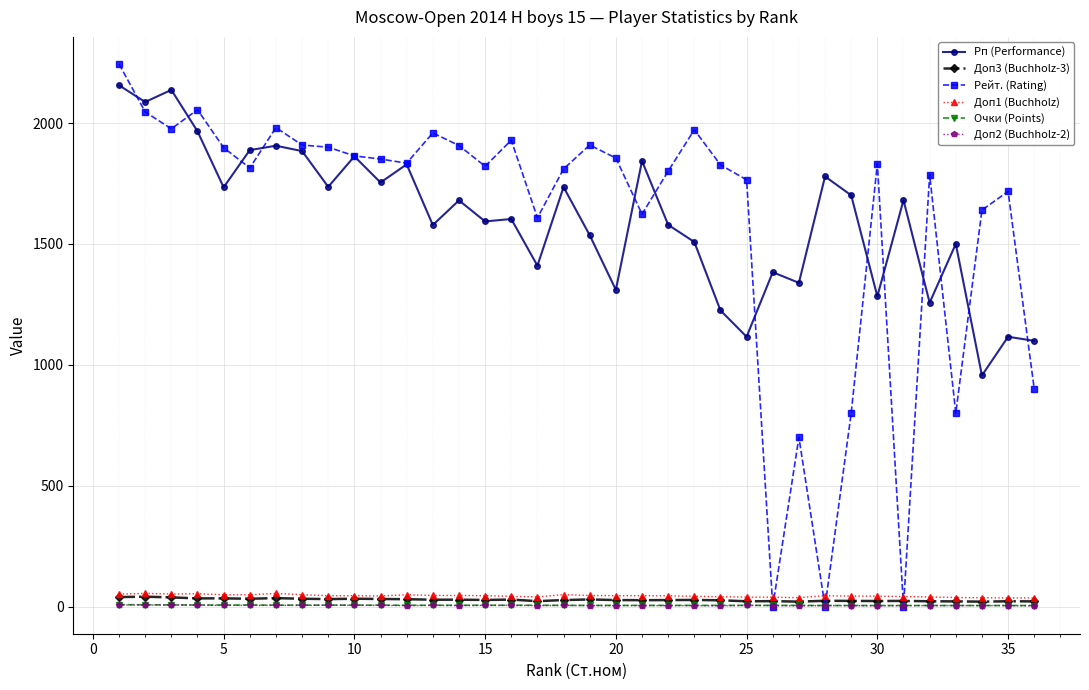

What is the maximum value shown in the chart?

2244.0